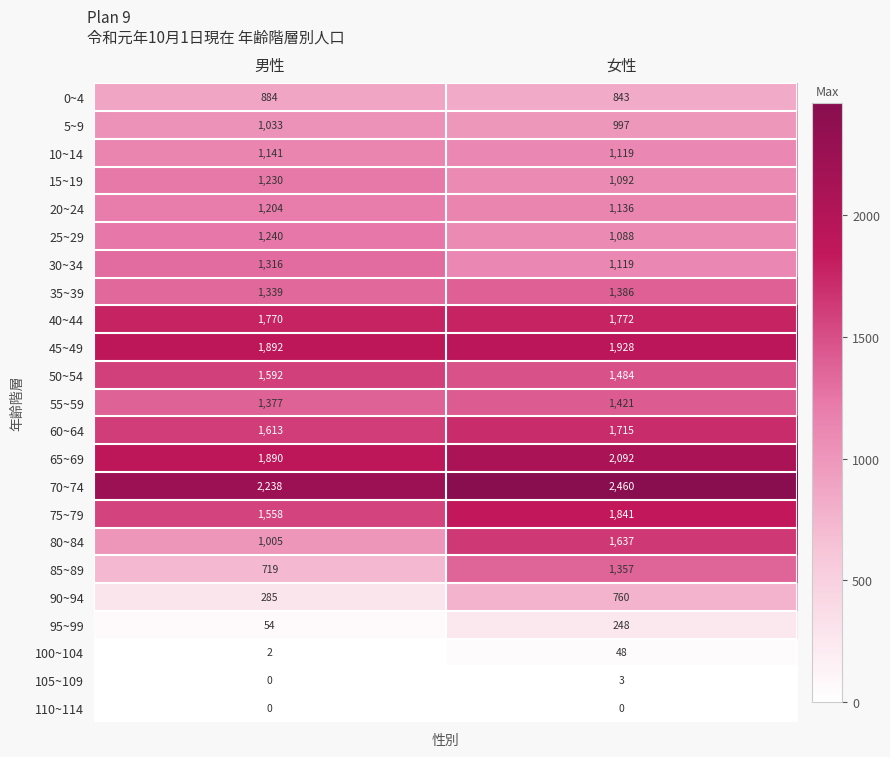

The value of 85~89 at 男性 is 719. True or false?

True